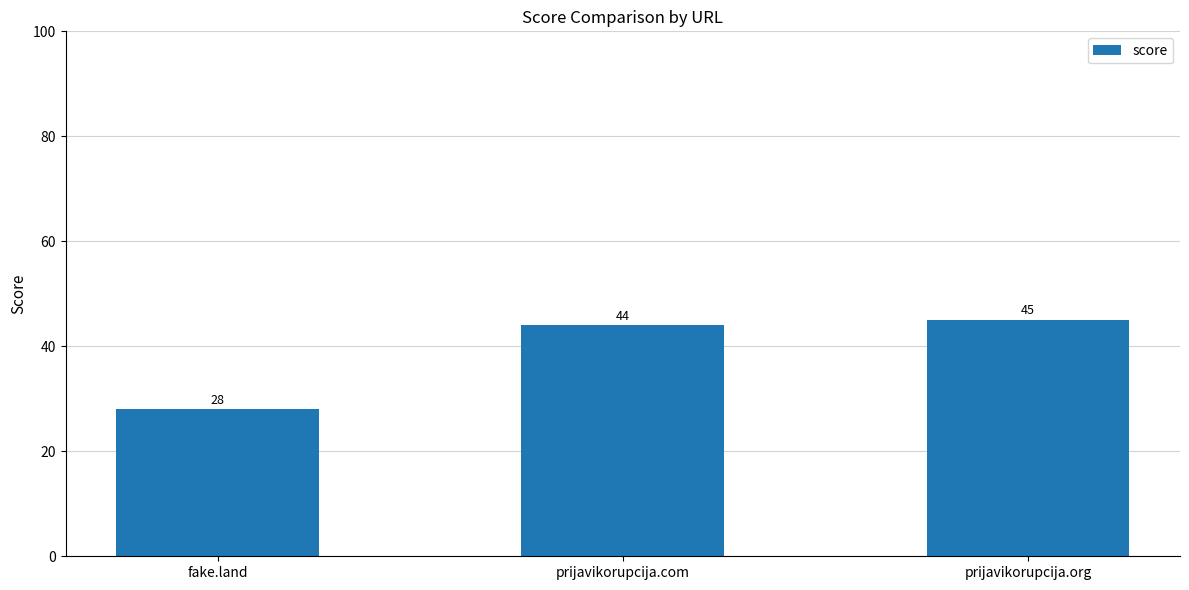

Are the bars horizontal?

No